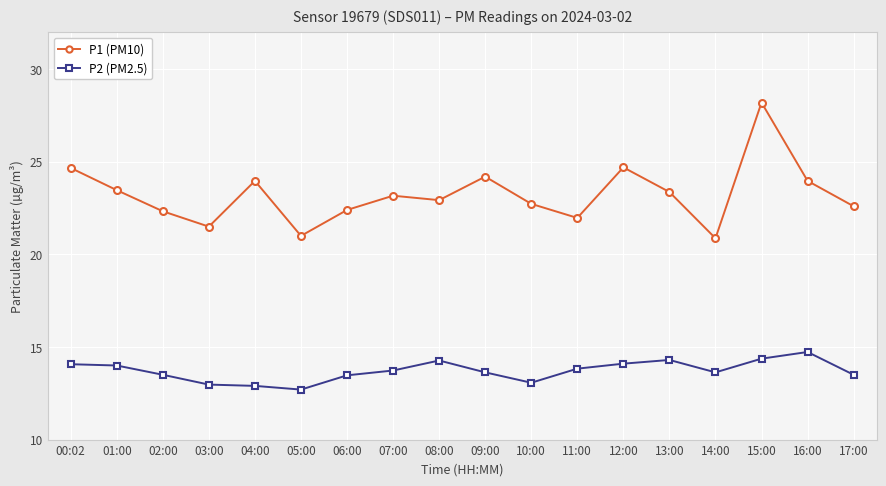

List the series in order of their peak value, lowest first.

P2 (PM2.5), P1 (PM10)